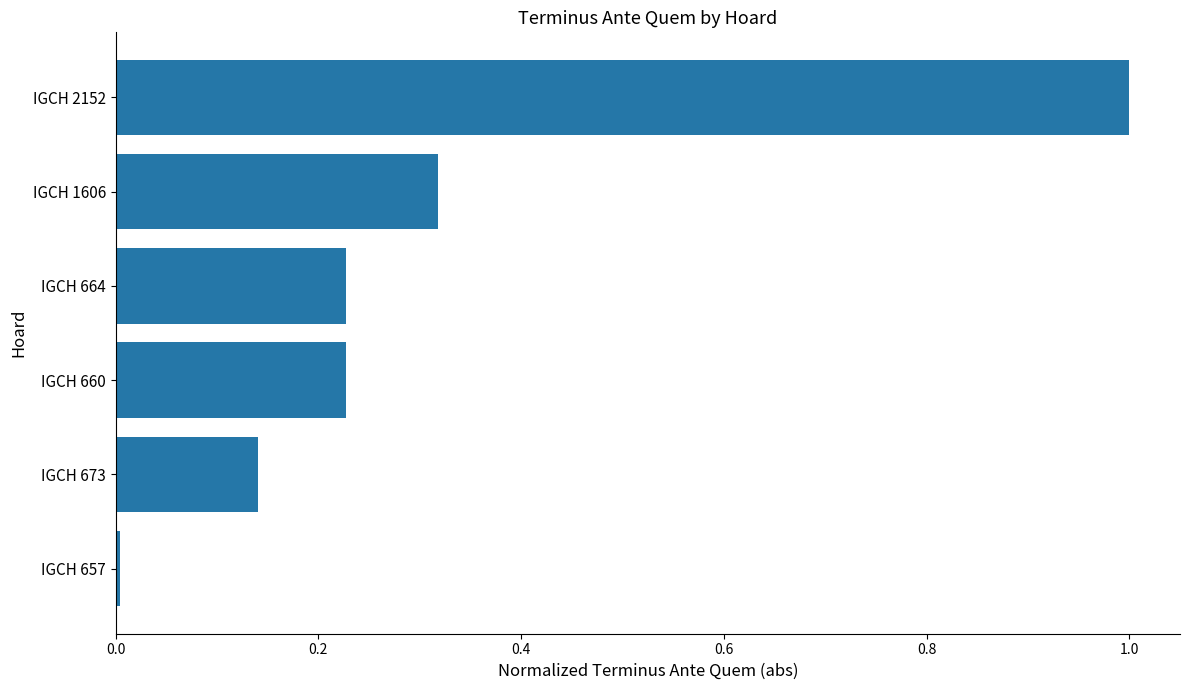

What is the label of the 4th bar from the top?

IGCH 660